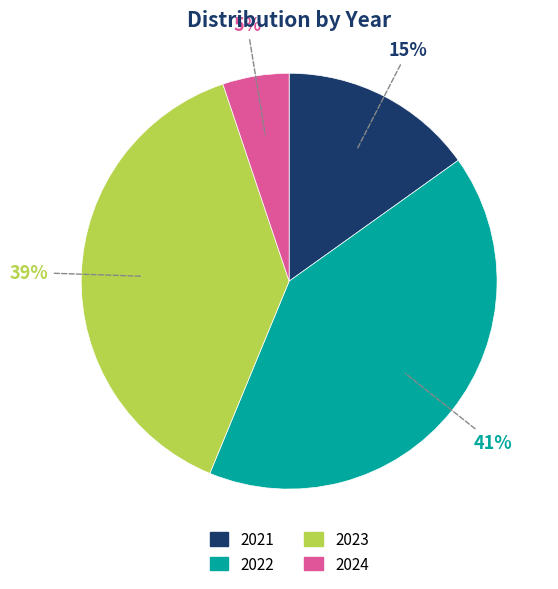

How many slices are in this pie chart?

4